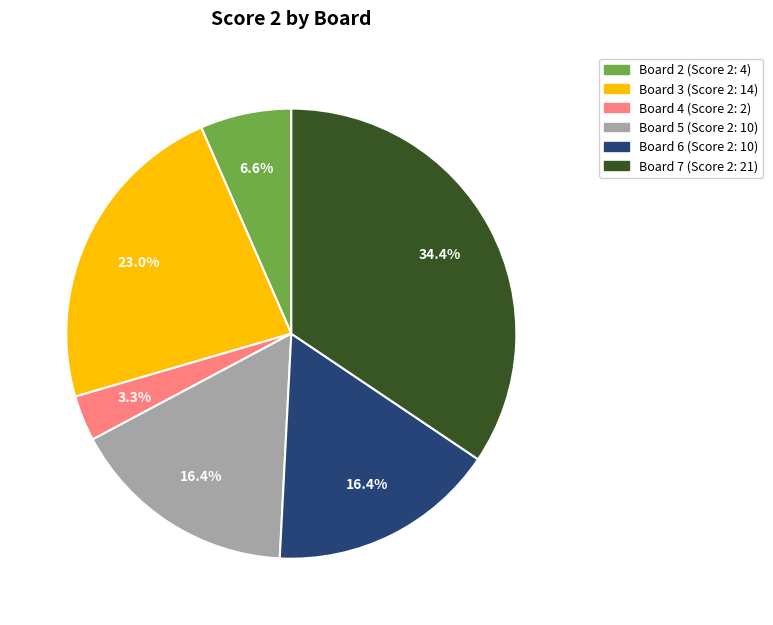

Is there any slice that represents more than half of the pie?

No